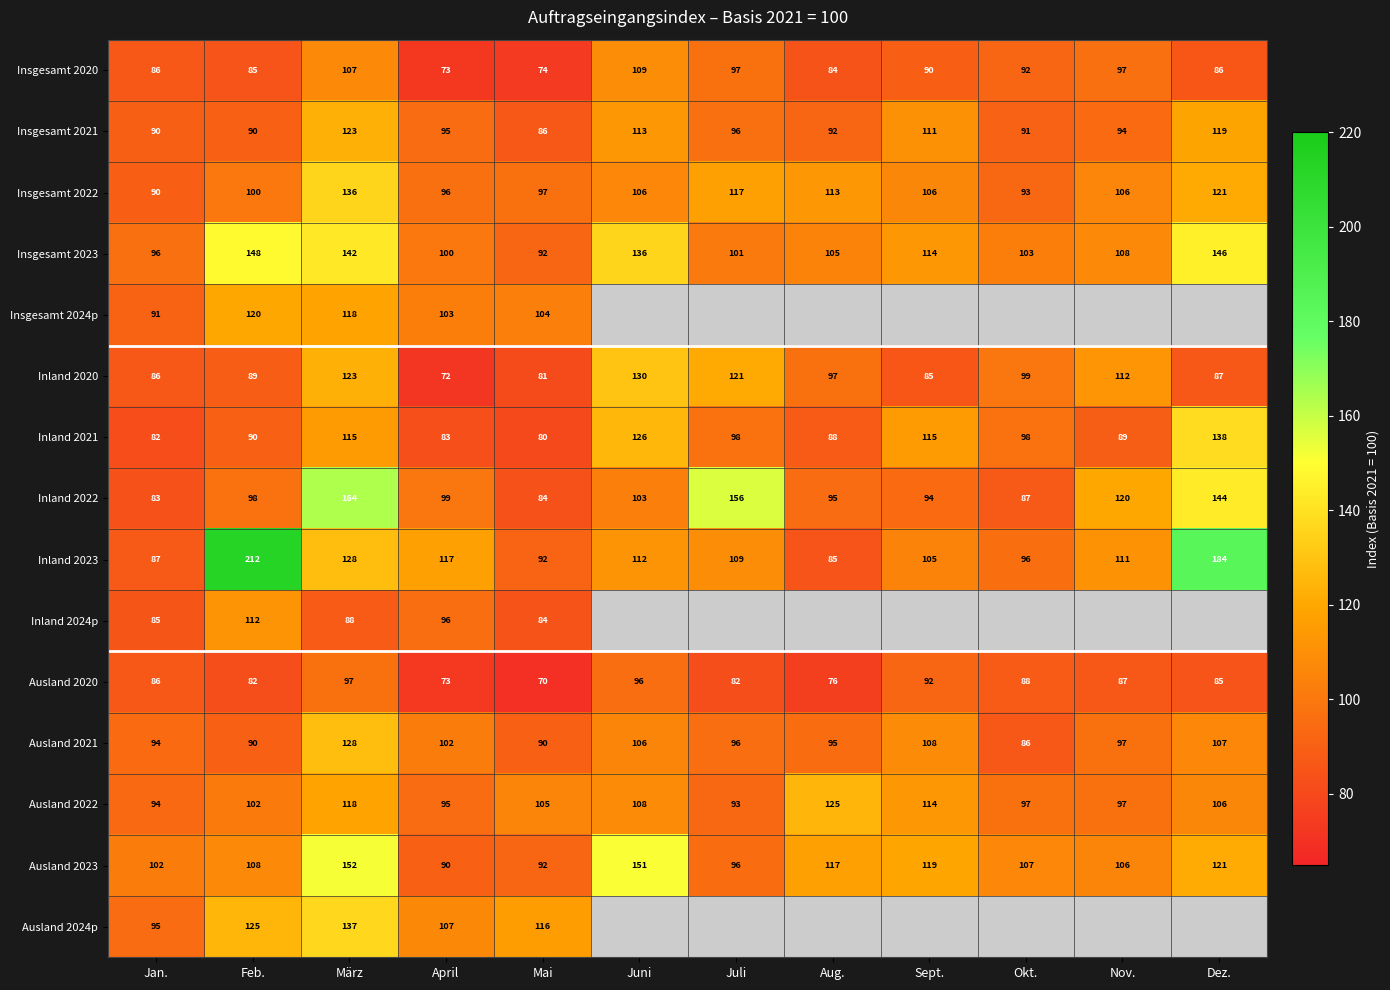

Is the value of Inland 2023 at Nov. greater than the value of Ausland 2024p at April?

Yes